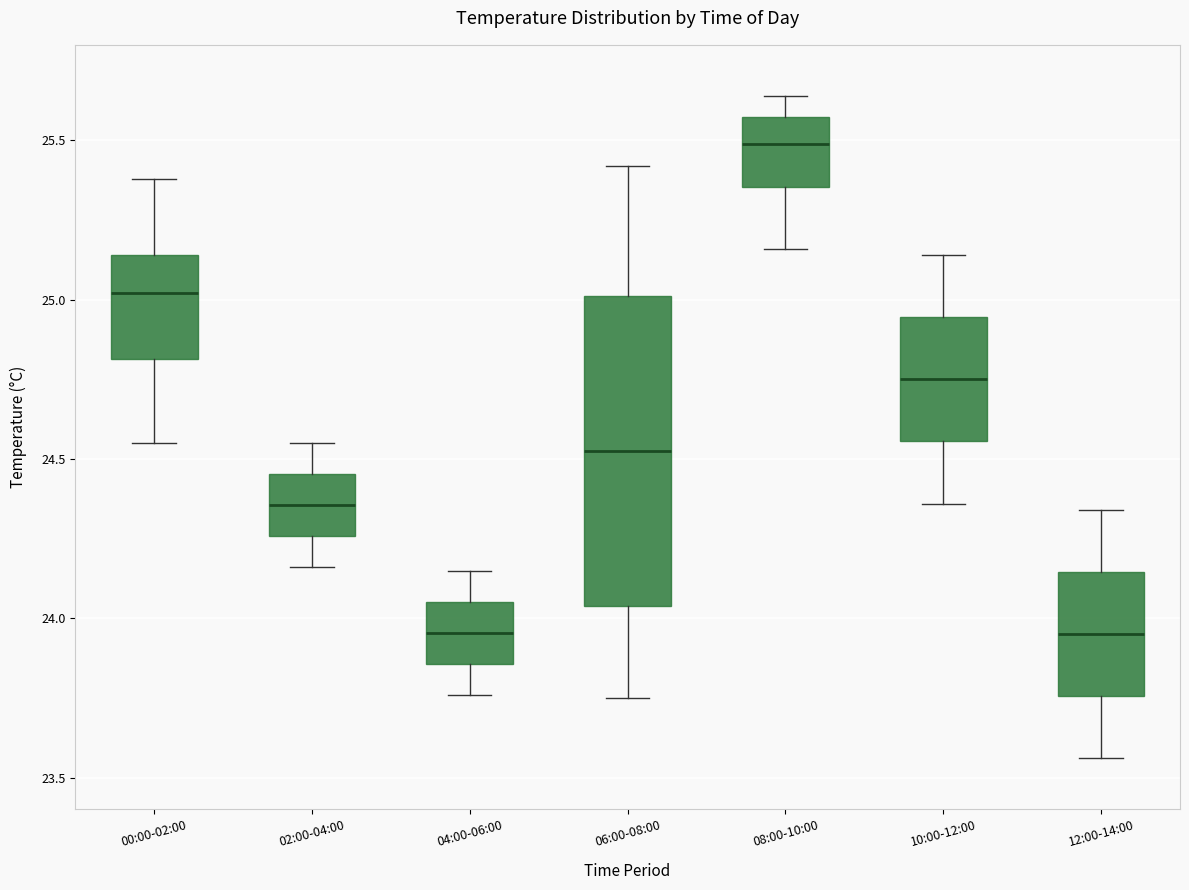

Which box has the highest median line?

08:00-10:00